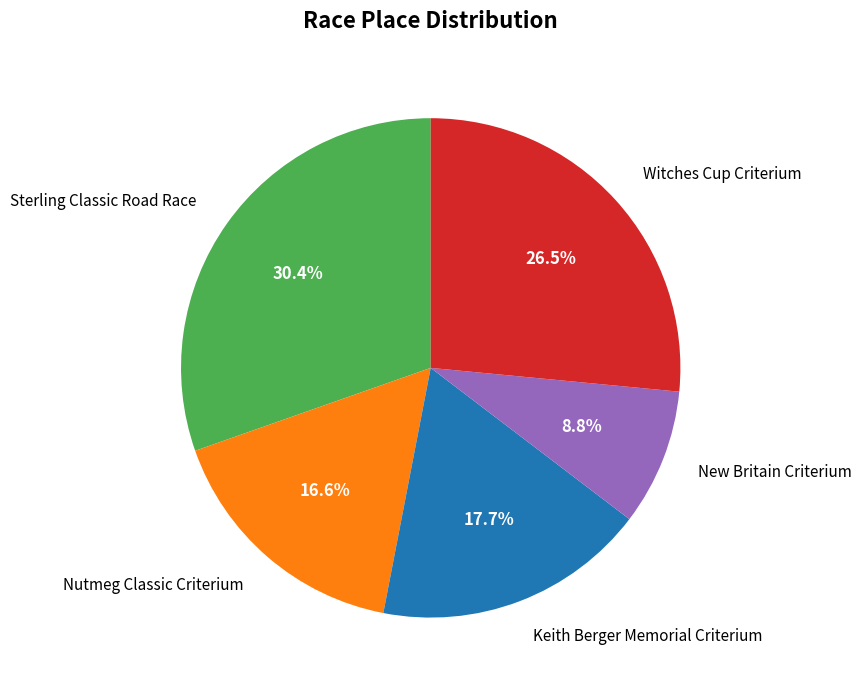

Rank the categories by value from lowest to highest.

New Britain Criterium, Nutmeg Classic Criterium, Keith Berger Memorial Criterium, Witches Cup Criterium, Sterling Classic Road Race